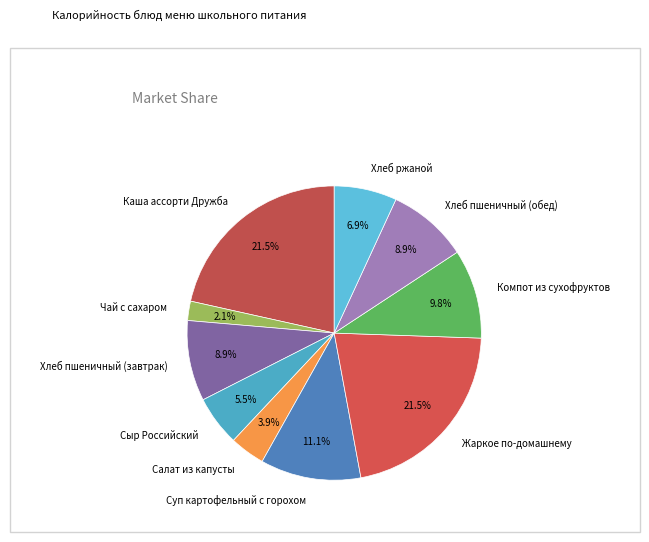

What is the ratio of the value at Хлеб ржаной to the value at Салат из капусты?

1.8